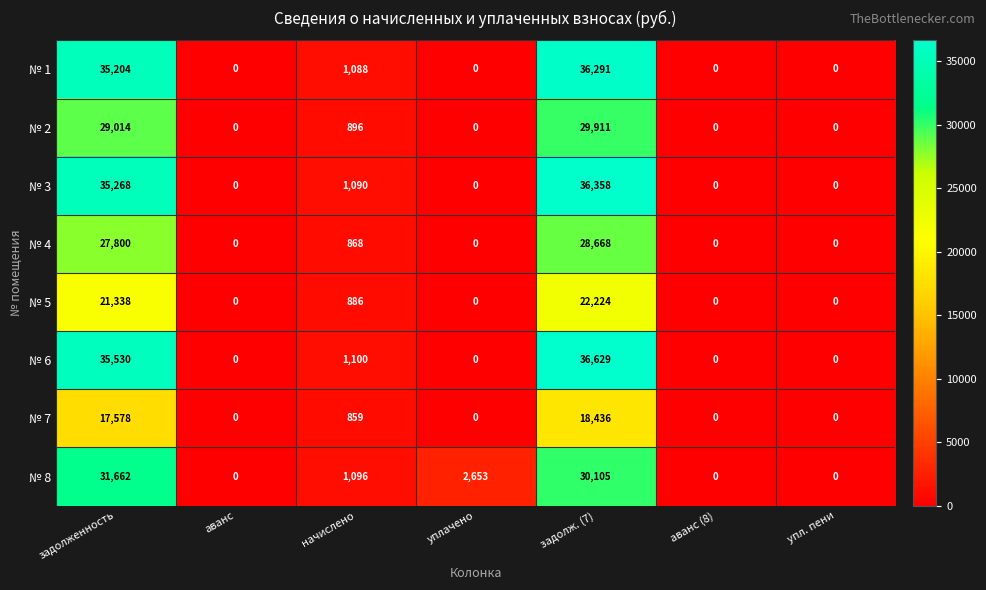

What is the spread (max minus min) of values at задолженность?

17952